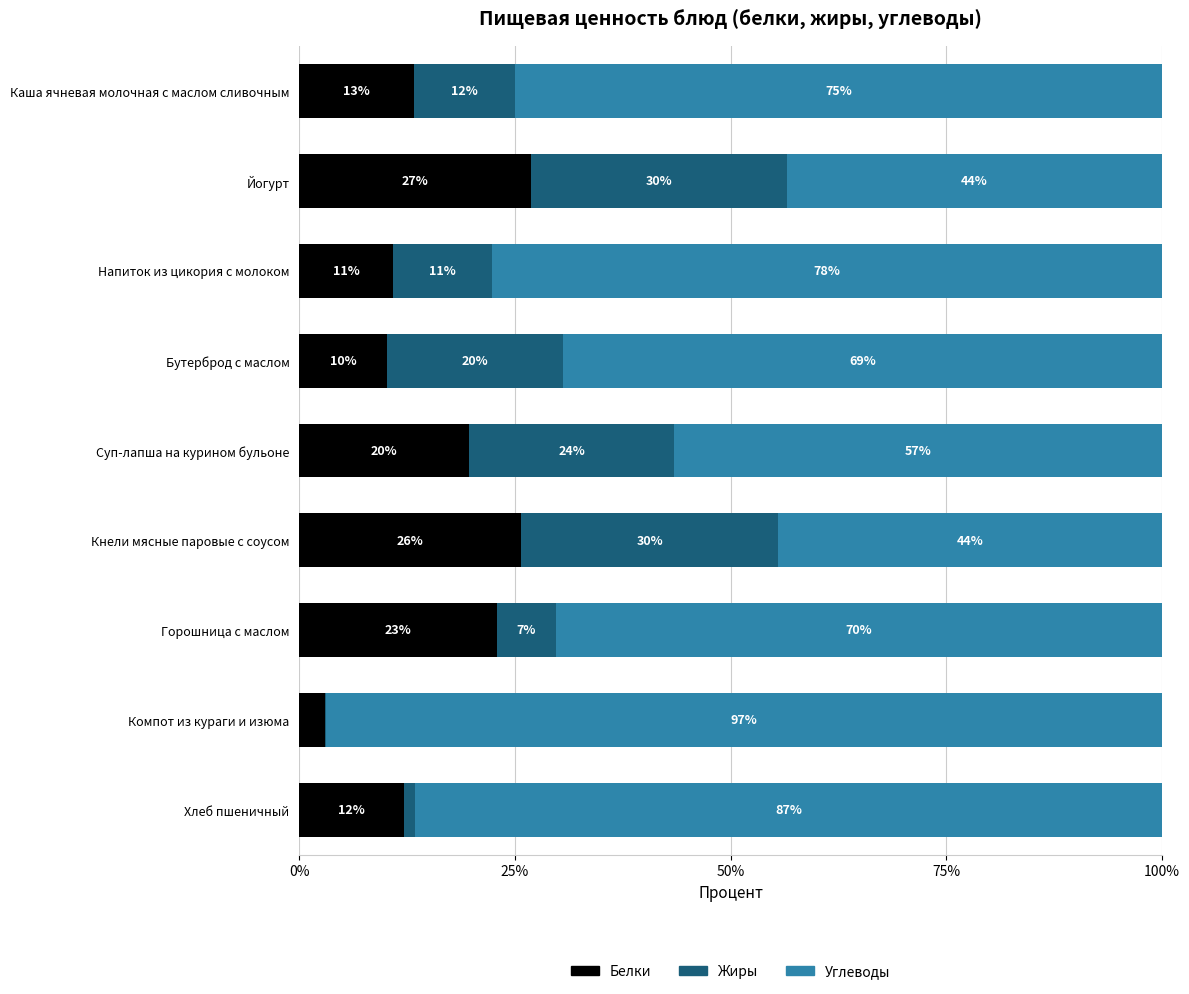

What are all the series names shown in the legend?

Белки, Жиры, Углеводы